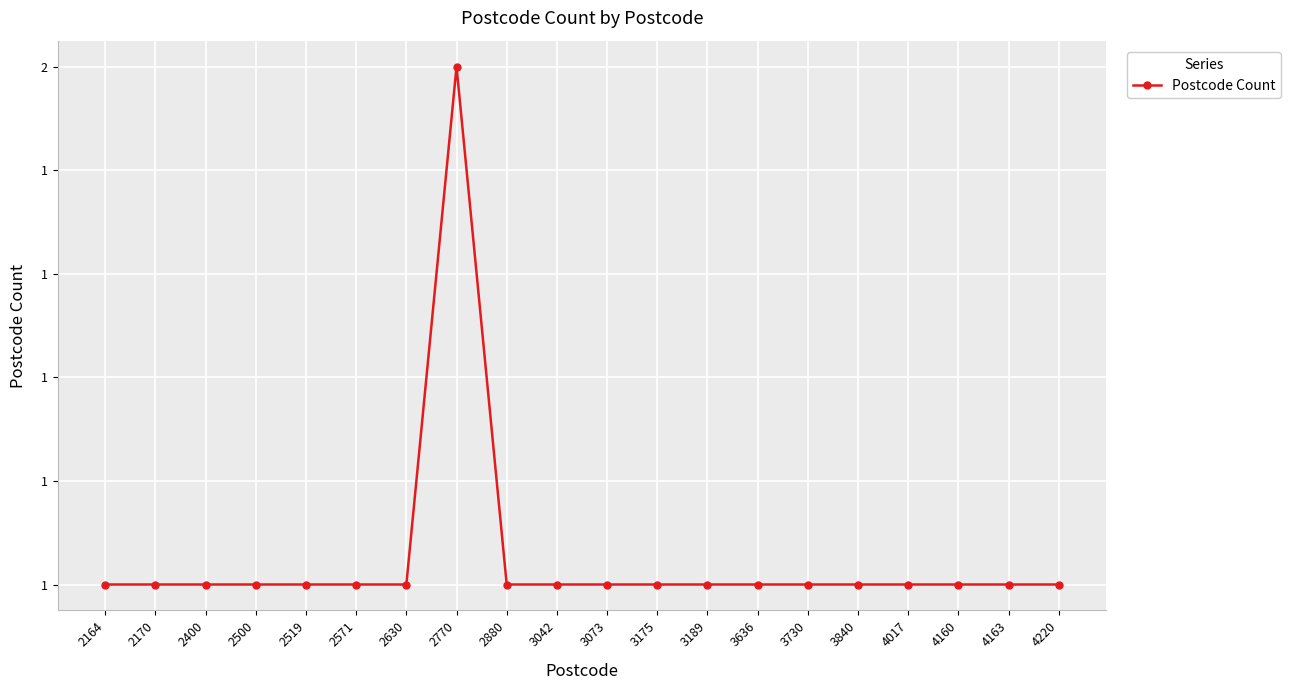

Where is the data nearest to the value 1?

2164